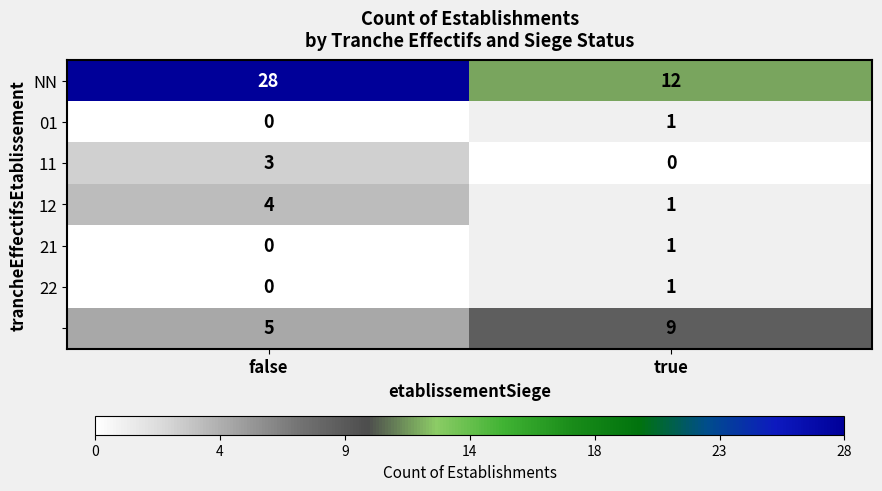

What is the difference between the highest and lowest values at true?

12